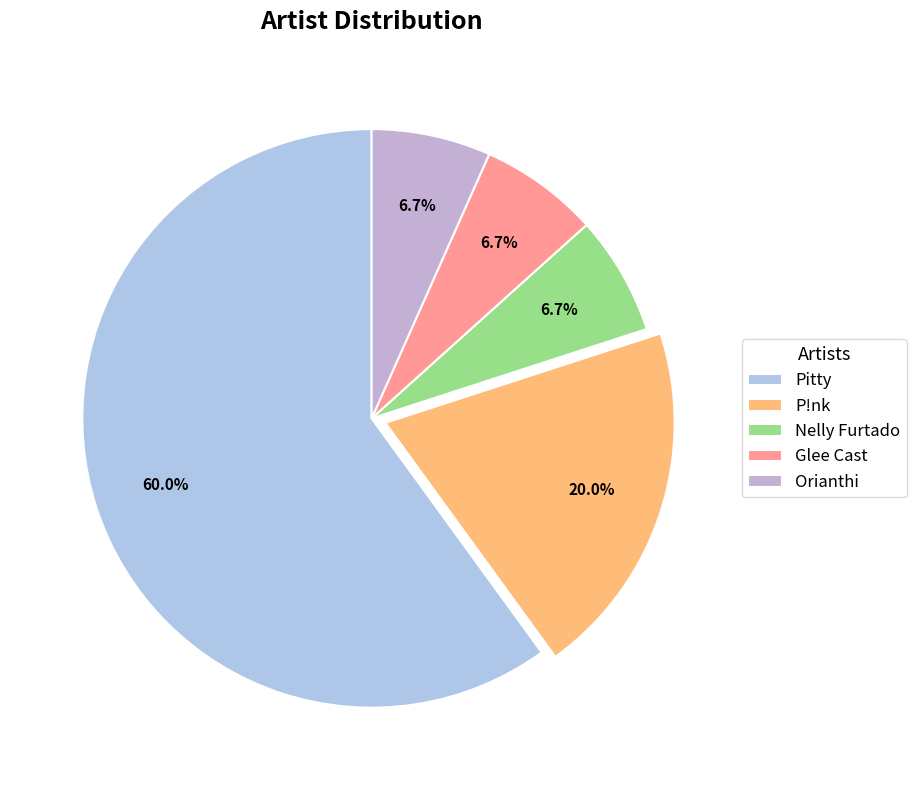

To the nearest percent, what portion does P!nk represent?

20%